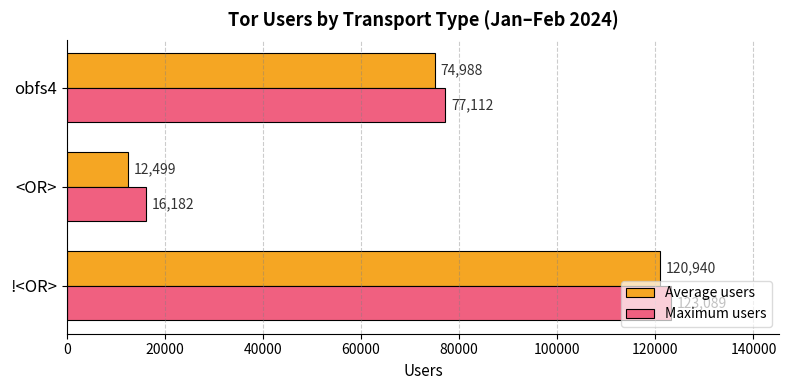

What is the difference between the maximum and minimum values in the Maximum users series?

106907